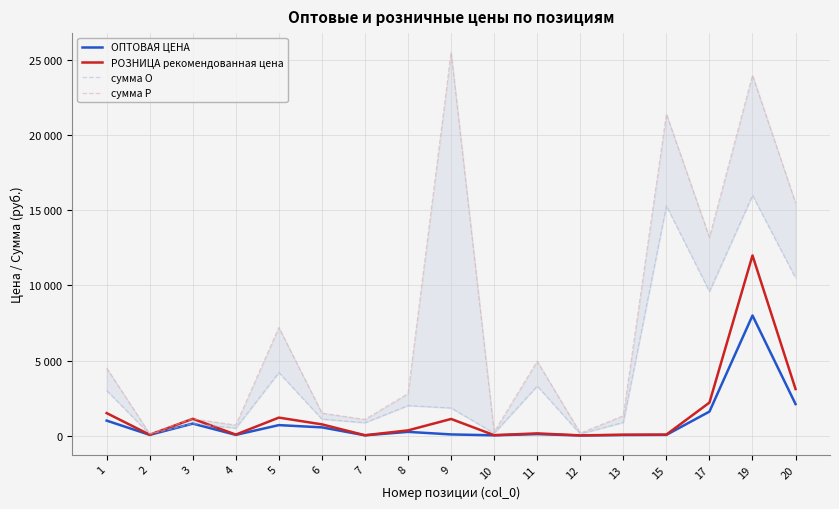

How many values in the ОПТОВАЯ ЦЕНА series are below 100?

8